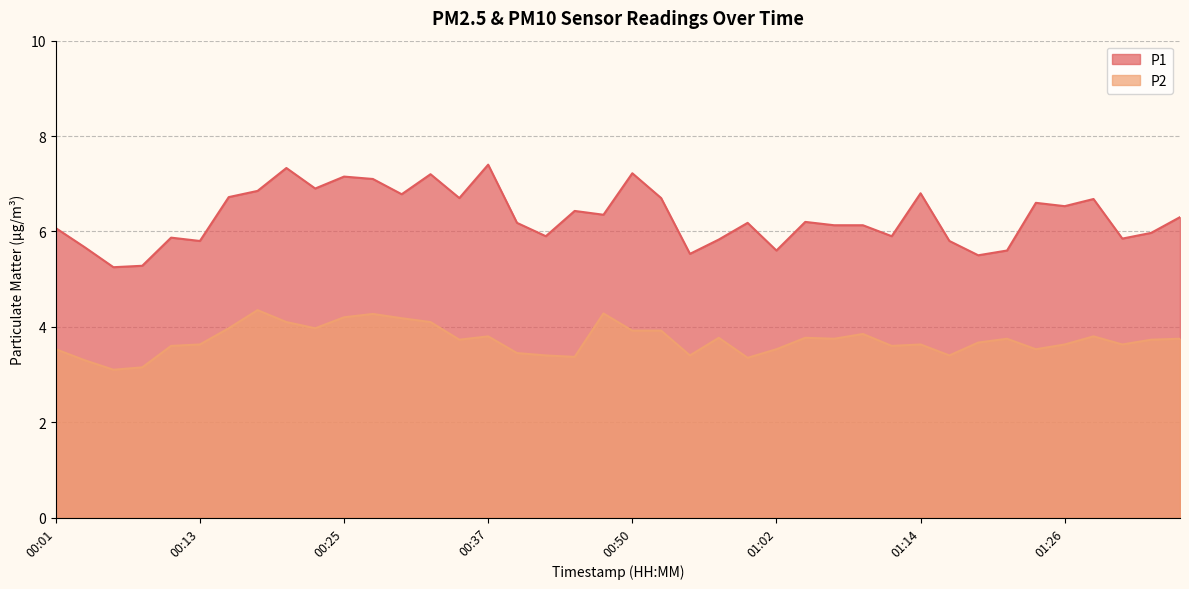

What are all the series names shown in the legend?

P1, P2